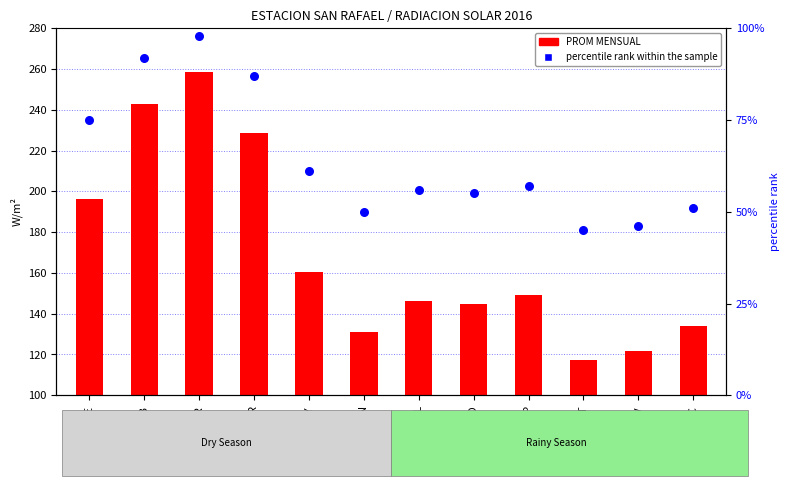

Which series has the largest Y range (max minus min)?

PROM MENSUAL